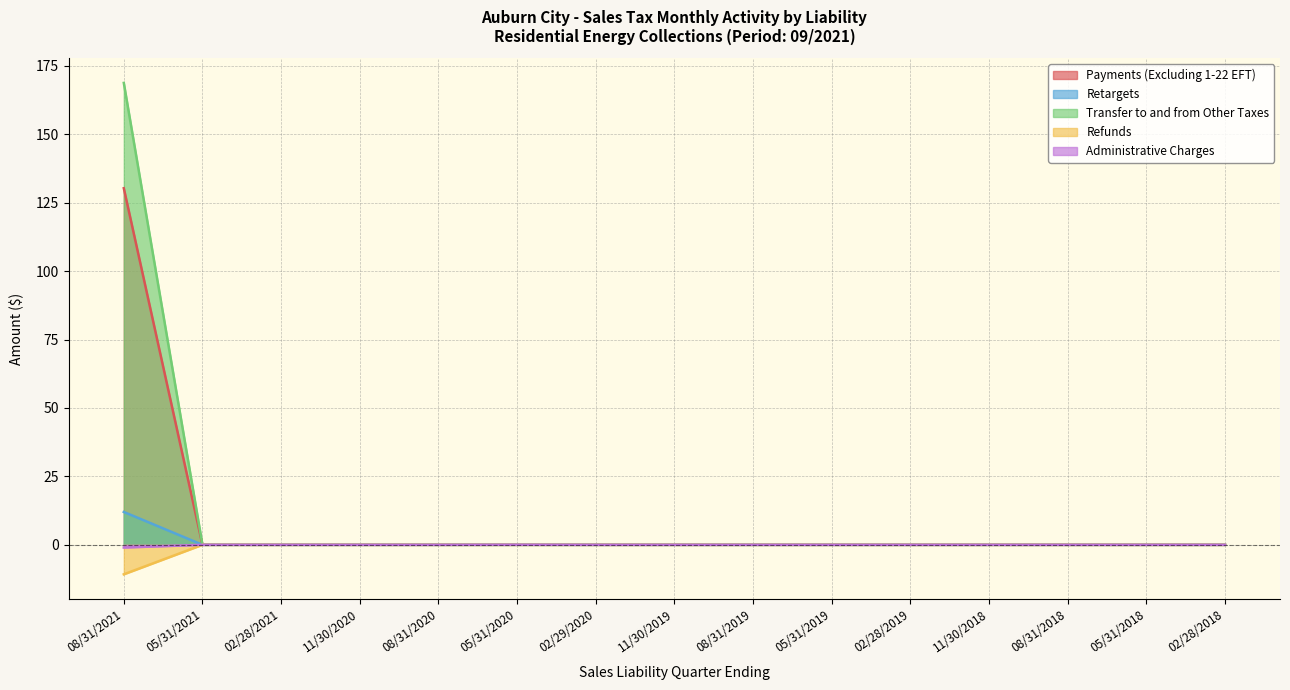

Is the value of Administrative Charges at 08/31/2020 greater than the value of Refunds at 05/31/2021?

No